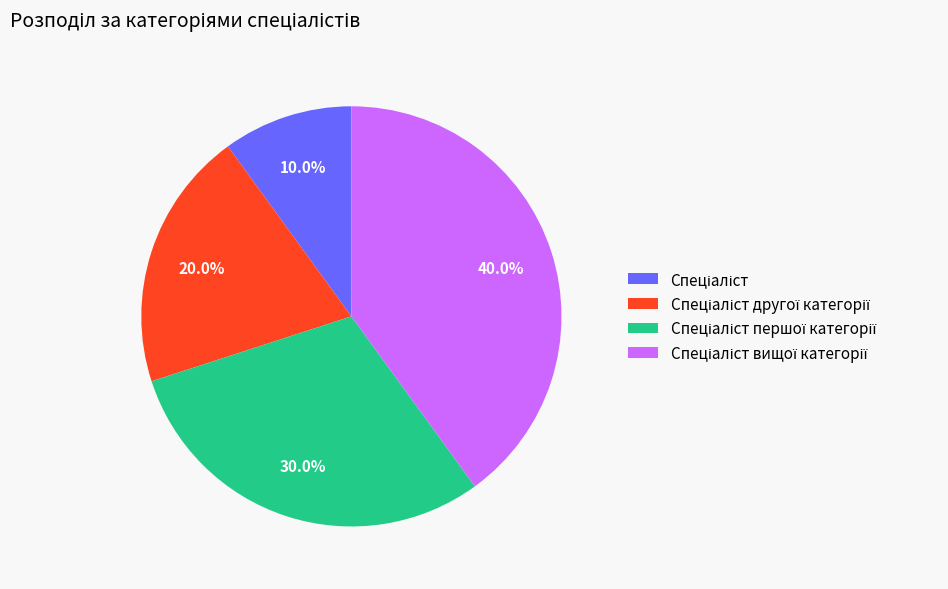

Does any single category account for the majority?

No